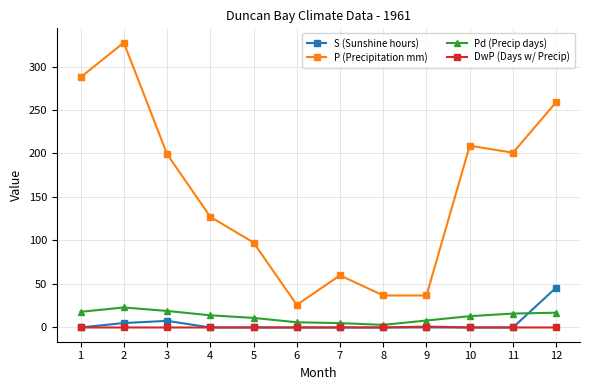

What is the difference between the P (Precipitation mm) values at 2 and 1?

40.0